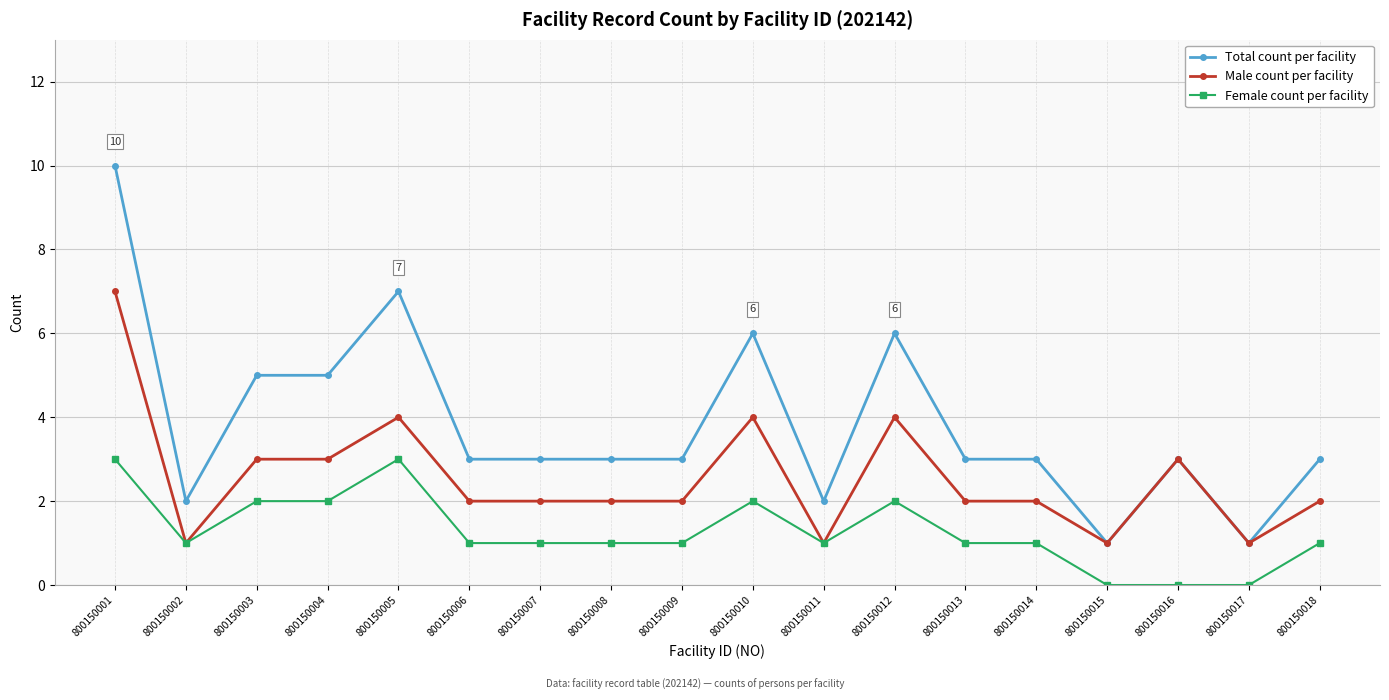

Which category has the highest value across all series?

800150001